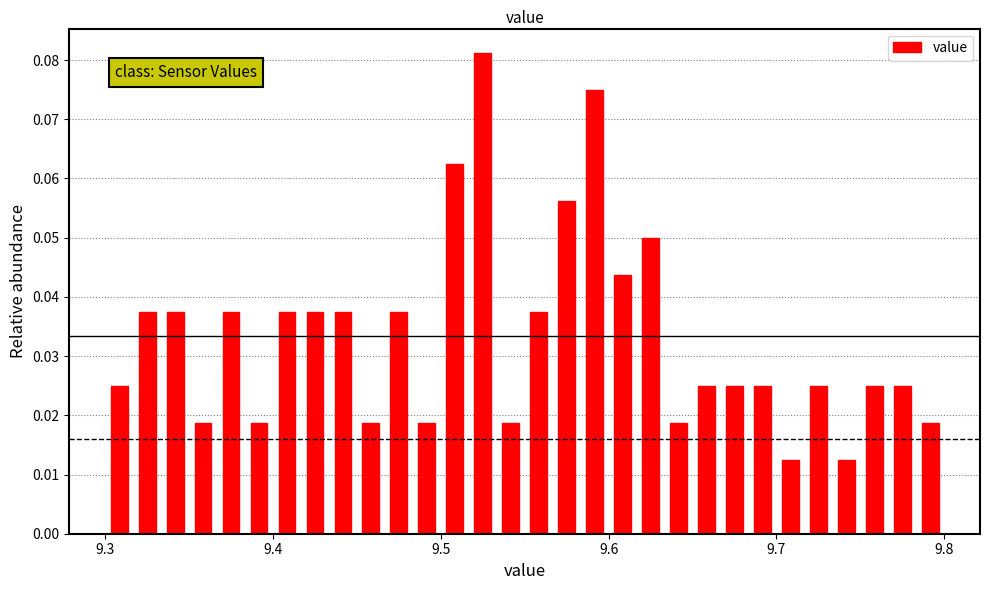

Read against the x-axis, roughly where is the centre of the tallest bar?

9.53